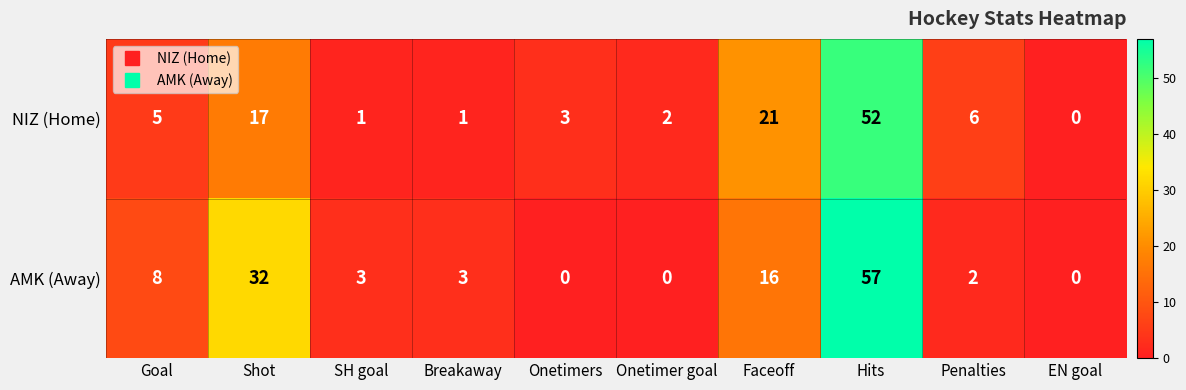

List the series in order of their peak value, lowest first.

NIZ (Home), AMK (Away)